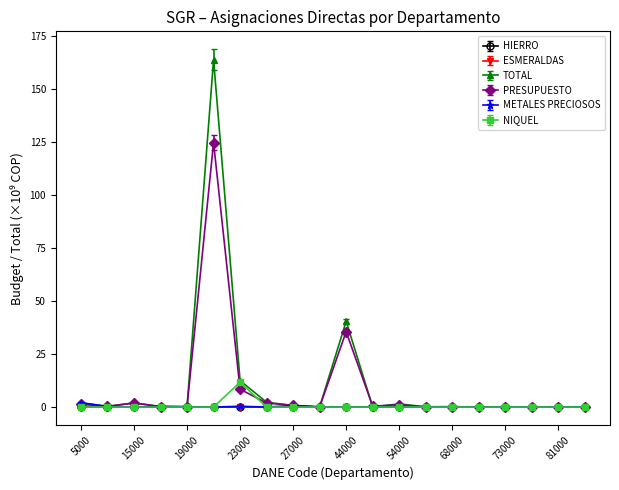

Which series has the largest range (max minus min)?

TOTAL